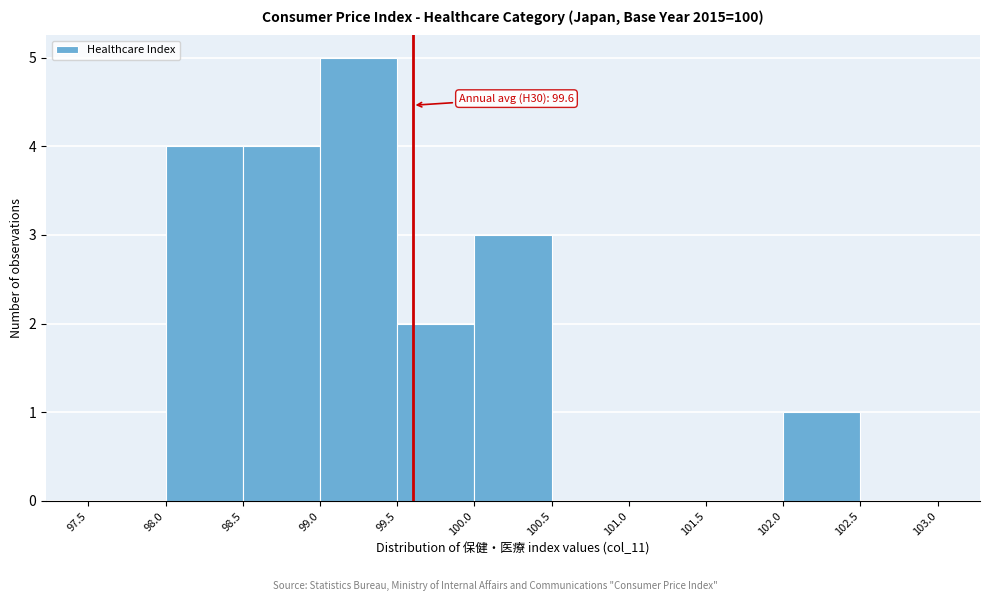

Over which range of the x-axis is the bar tallest?

99.0 to 99.5